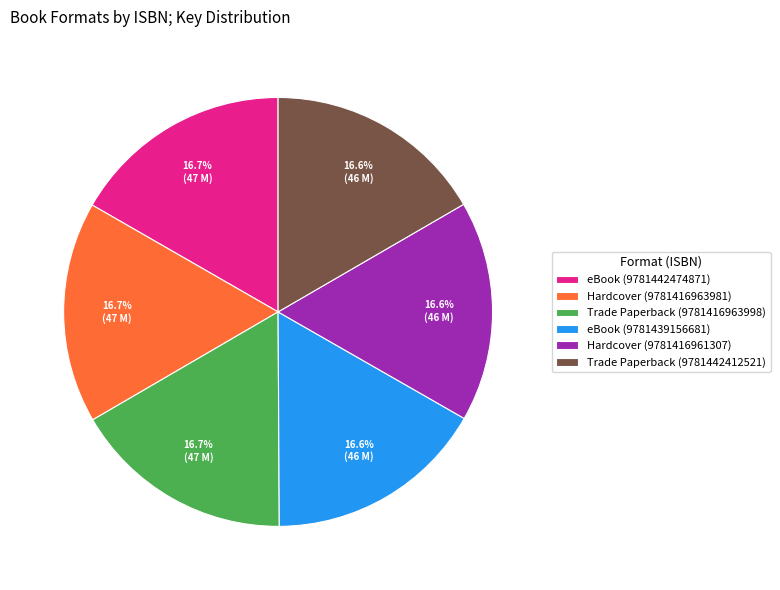

What is the ratio of the value at eBook (9781439156681) to the value at Hardcover (9781416961307)?

1.0